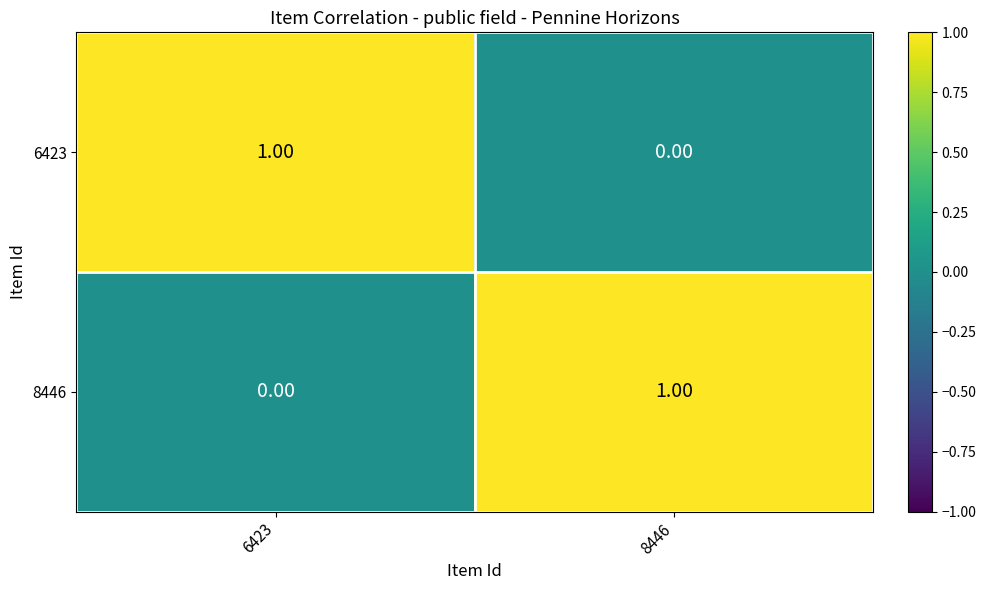

Rank the series at 6423 from lowest to highest value.

8446, 6423